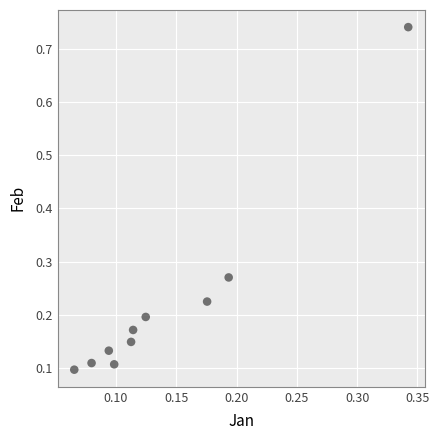

What is the range of Y values (max minus min)?

0.6